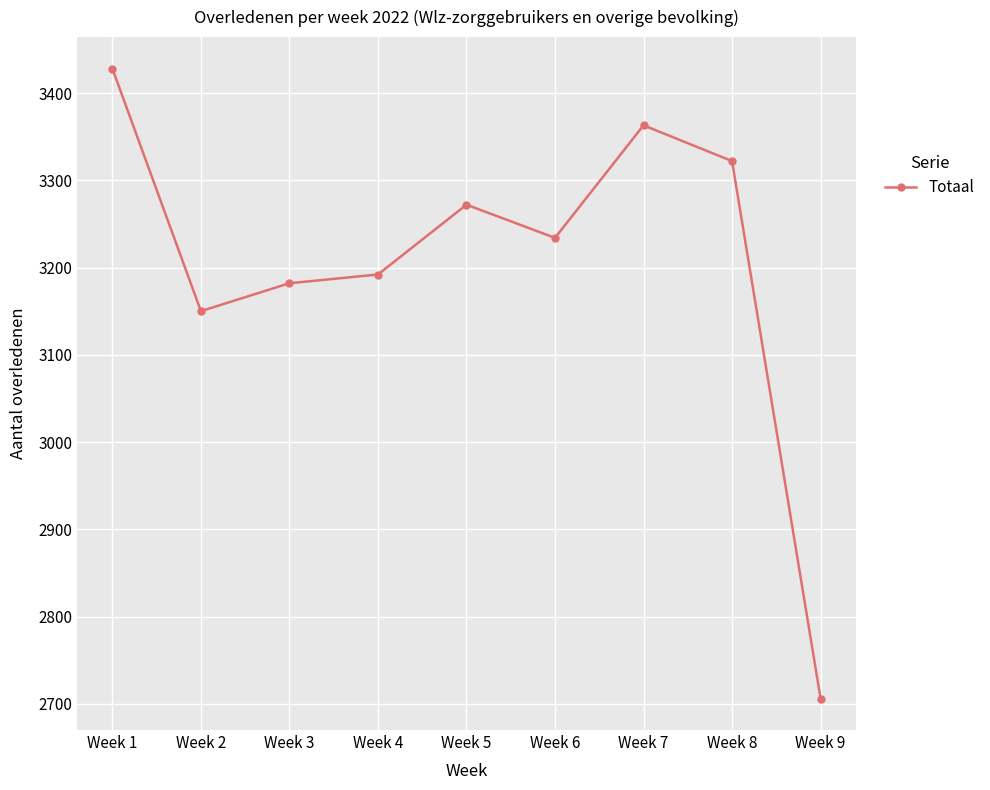

True or false: the data shows 3322 at Week 8.

True